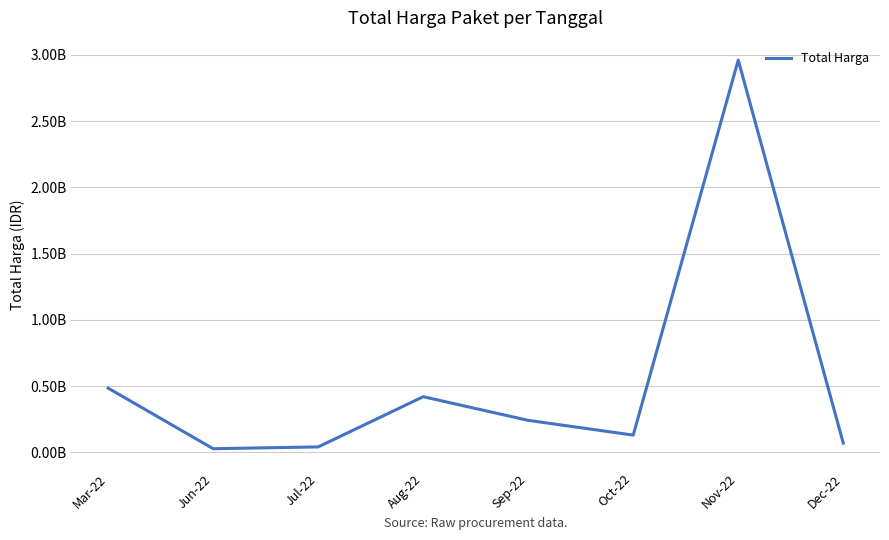

Read the value at Jul-22, to the nearest 100.

41181000